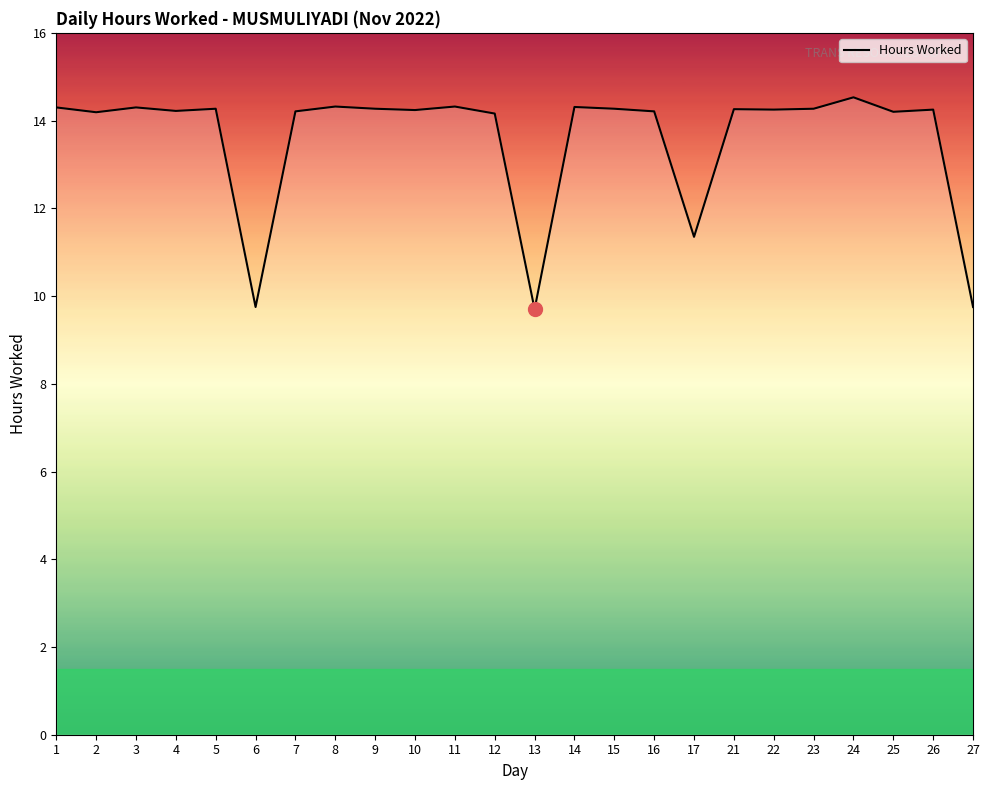

What is the greatest value displayed?

14.5